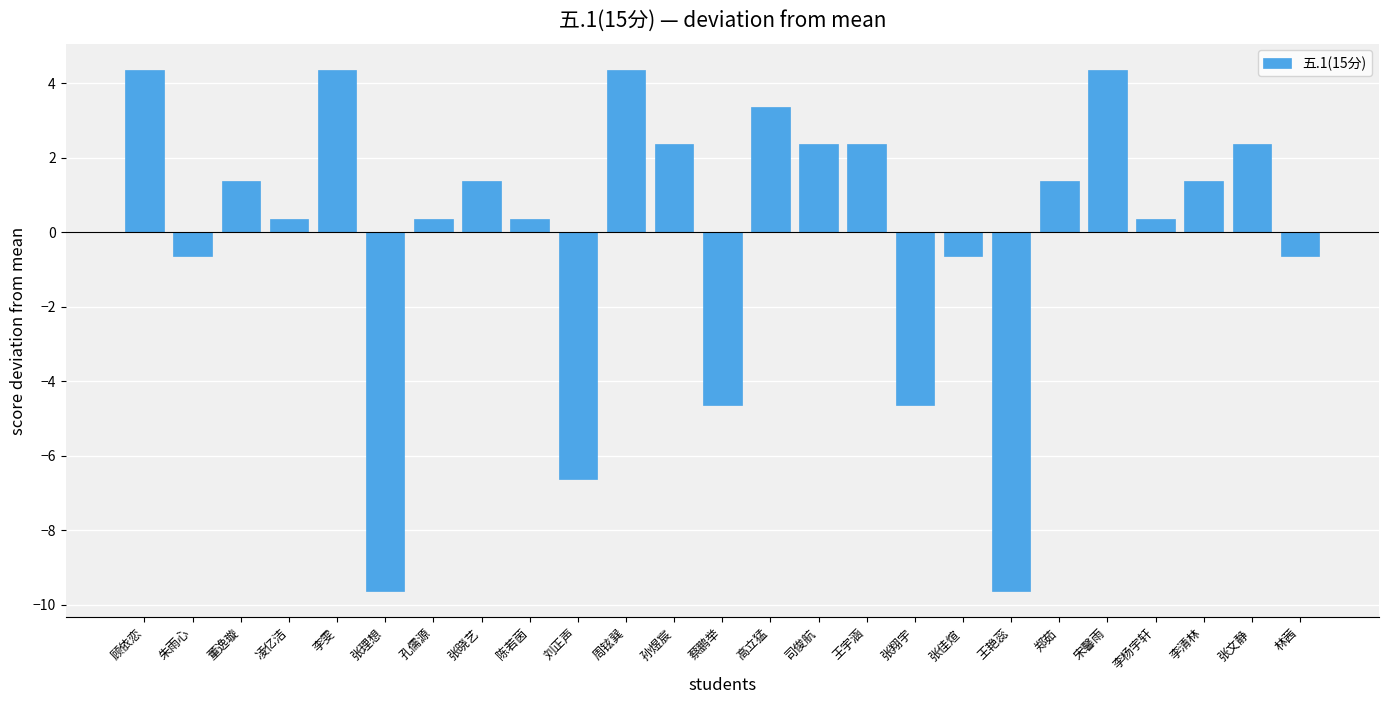

Are the bars grouped side by side (vs. stacked)?

No